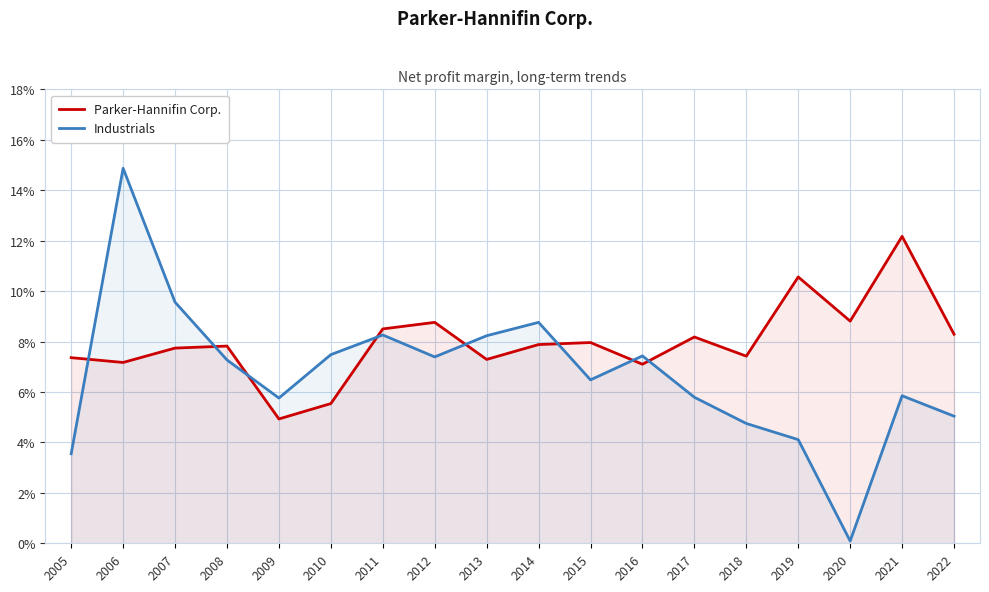

True or false: Parker-Hannifin Corp. has more than 0 points higher than both neighbors.

True